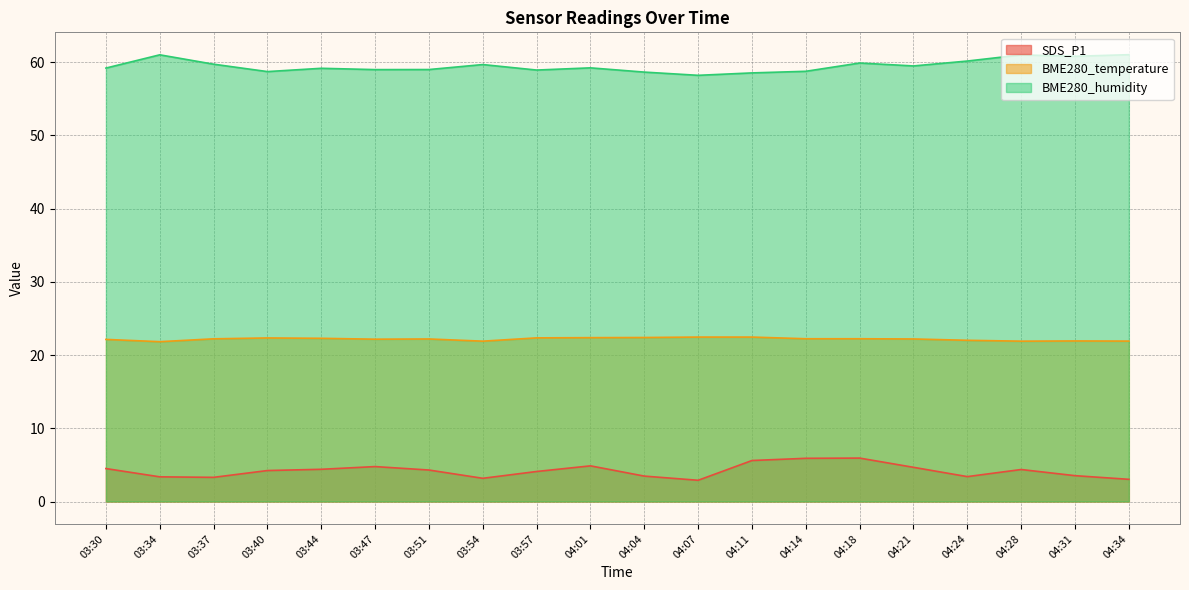

How many lines are shown in the chart?

3